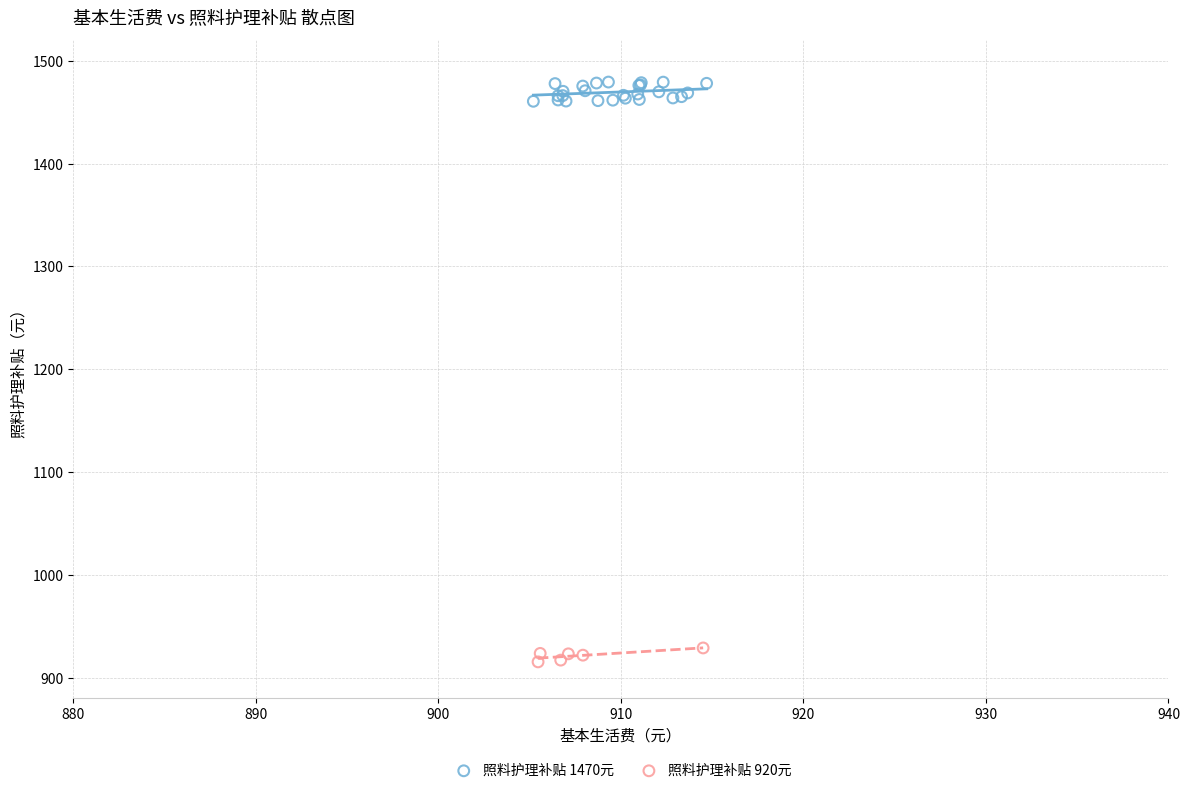

Which series has the largest Y range (max minus min)?

照料护理补贴 1470元